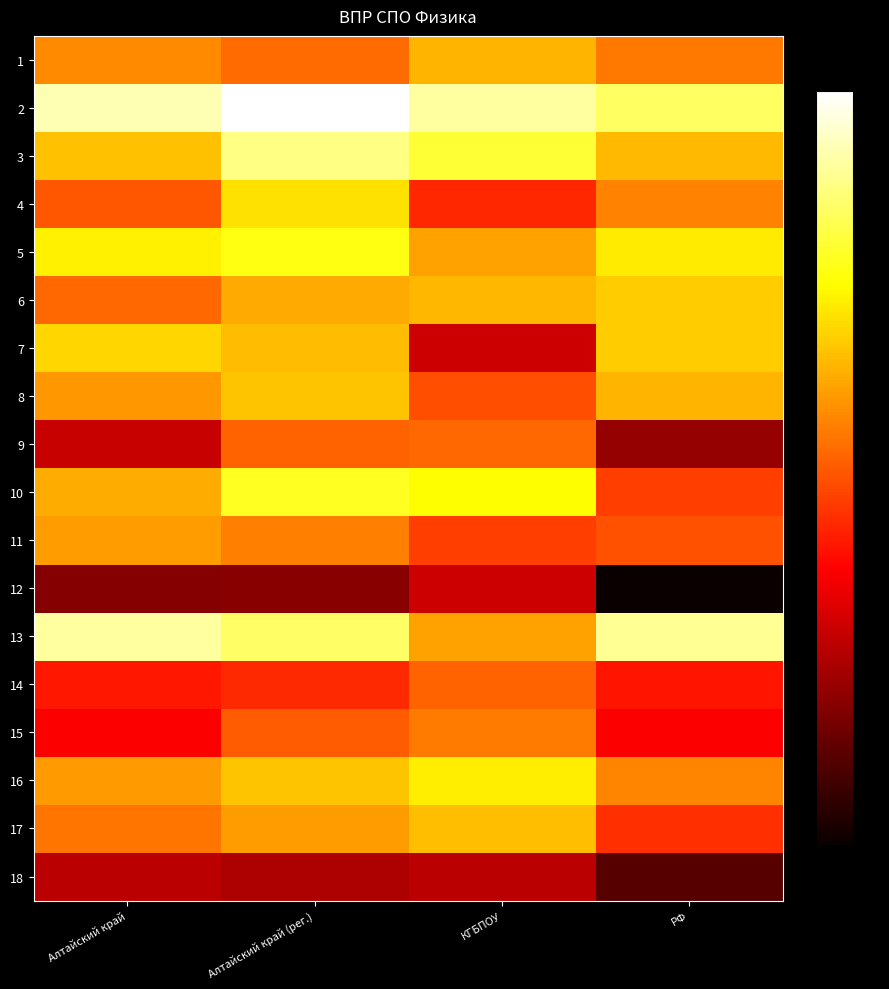

What is the spread (max minus min) of values at РФ?

54.1